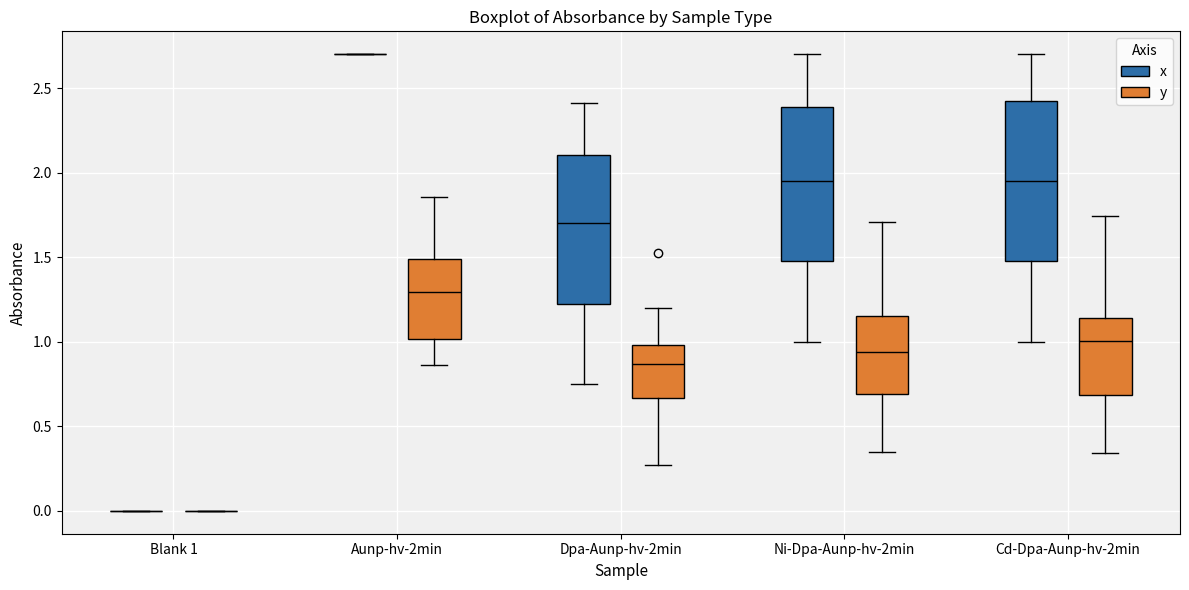

Reading left to right, read every box against the y-axis: the position of its median line, the range the box covers, and the ends of its whiskers. The values are not printed on the chart, so give them approximately, as read against the axis.

Blank 1 (x): box collapsed to a line at 0.00, whiskers 0.00 to 0.00
Blank 1 (y): box collapsed to a line at 0.00, whiskers 0.00 to 0.00
Aunp-hv-2min (x): box collapsed to a line at 2.70, whiskers 2.70 to 2.70
Aunp-hv-2min (y): median 1.30, box 1.00 to 1.50, whiskers 0.85 to 1.85
Dpa-Aunp-hv-2min (x): median 1.70, box 1.25 to 2.10, whiskers 0.75 to 2.40
Dpa-Aunp-hv-2min (y): median 0.85, box 0.65 to 1.00, whiskers 0.25 to 1.20
Ni-Dpa-Aunp-hv-2min (x): median 1.95, box 1.50 to 2.40, whiskers 1.00 to 2.70
Ni-Dpa-Aunp-hv-2min (y): median 0.95, box 0.70 to 1.15, whiskers 0.35 to 1.70
Cd-Dpa-Aunp-hv-2min (x): median 1.95, box 1.50 to 2.45, whiskers 1.00 to 2.70
Cd-Dpa-Aunp-hv-2min (y): median 1.00, box 0.70 to 1.15, whiskers 0.35 to 1.75